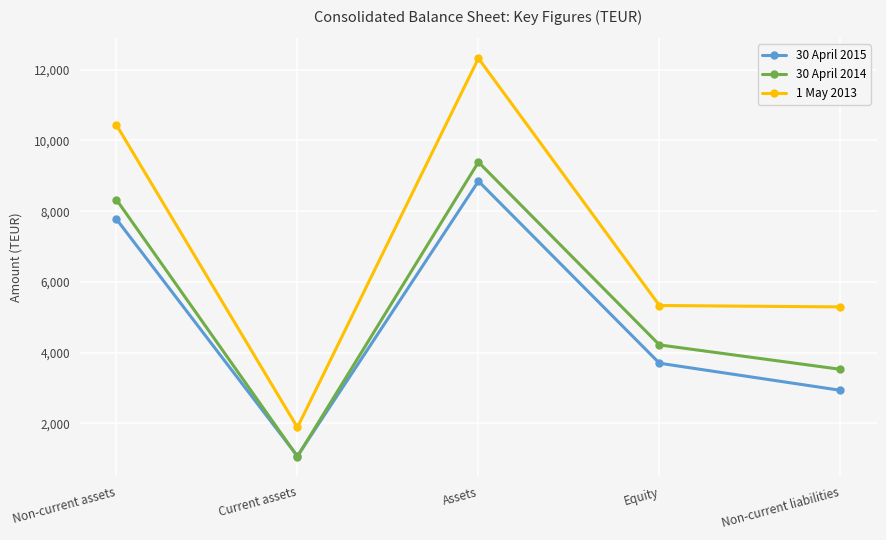

List the labels in order of 30 April 2015 value, smallest first.

Current assets, Non-current liabilities, Equity, Non-current assets, Assets